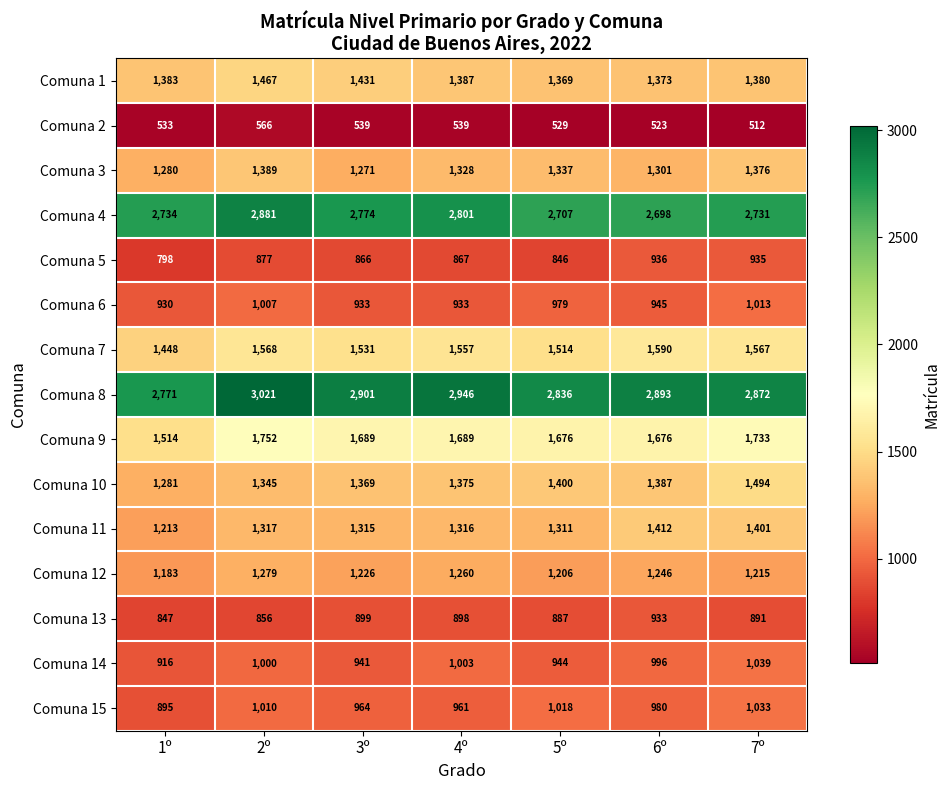

What is the approximate value of Comuna 10 at 2º?

1345